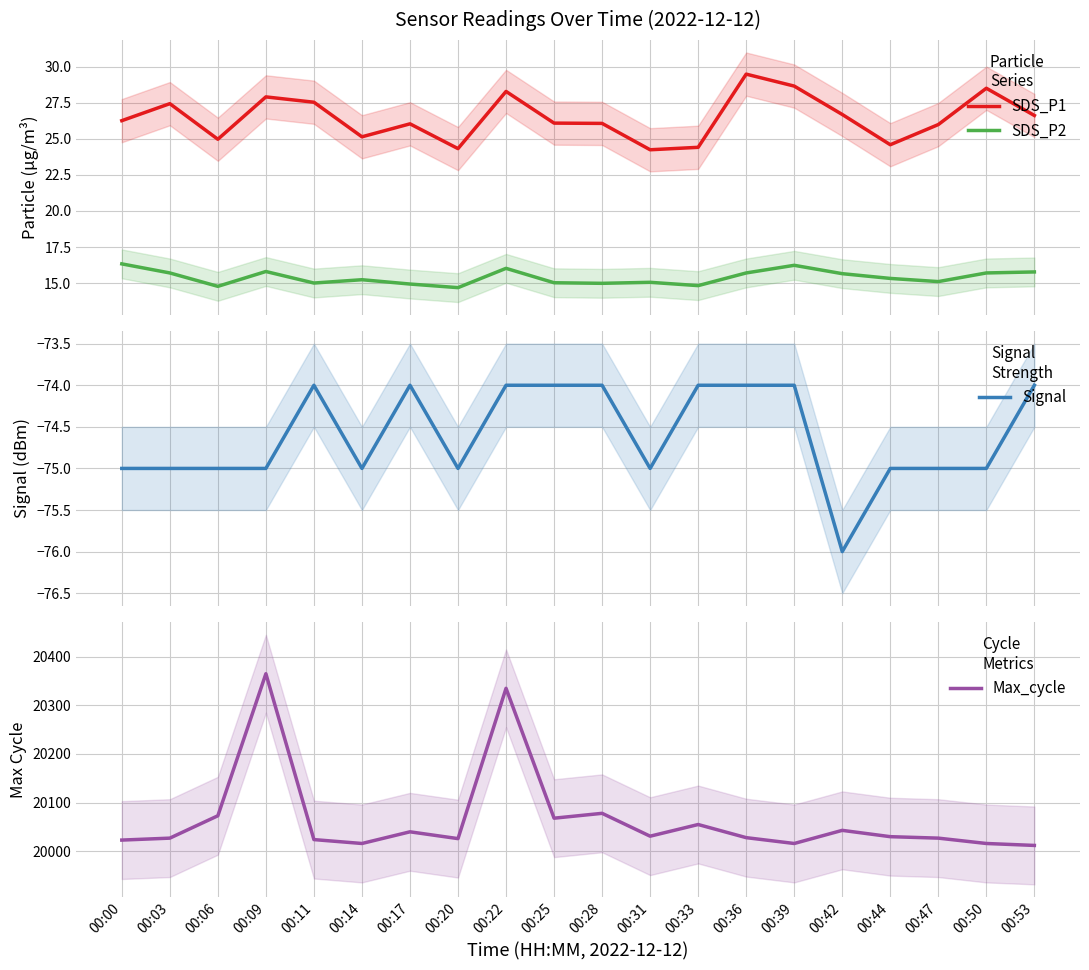

What is the difference between the maximum and minimum values in the Signal series?

2